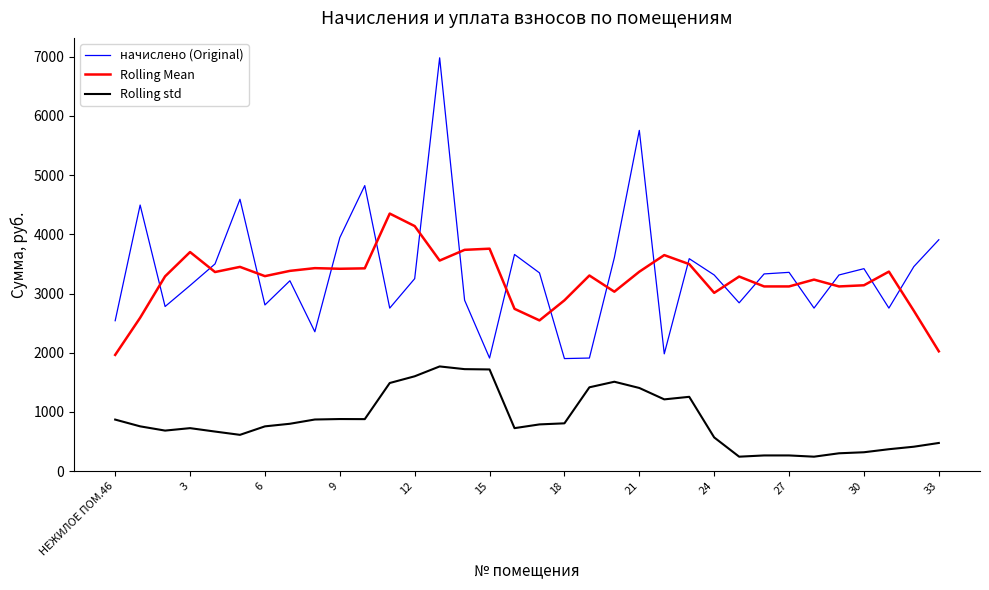

At how many categories does at least one series exceed 5594?

2